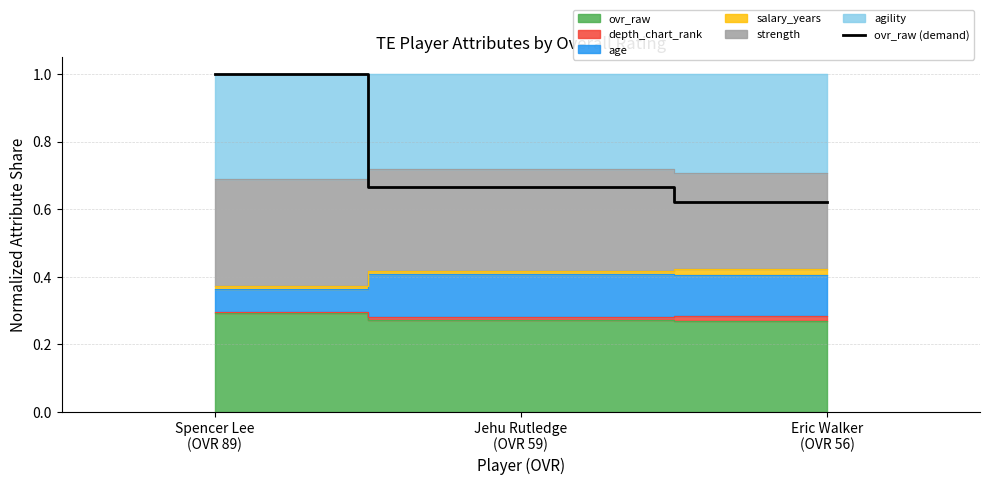

What position from the right is Eric Walker
(OVR 56)?

1